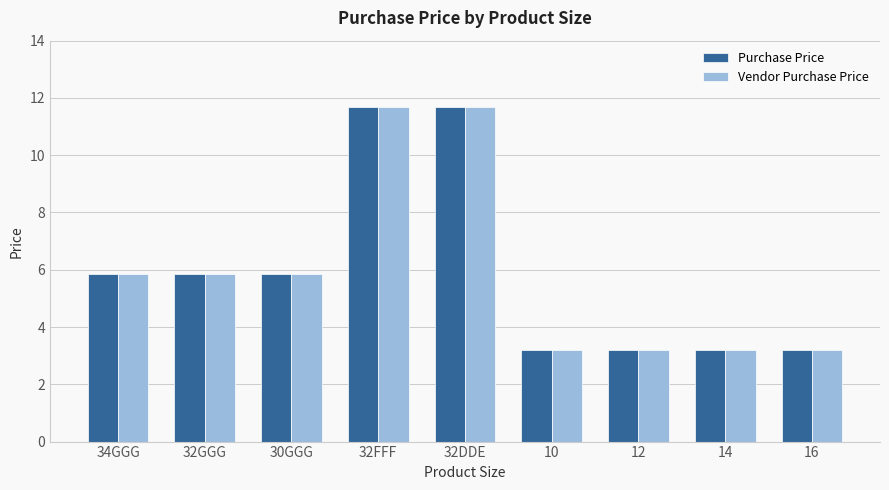

What is the difference between the maximum and minimum values in the Vendor Purchase Price series?

8.5